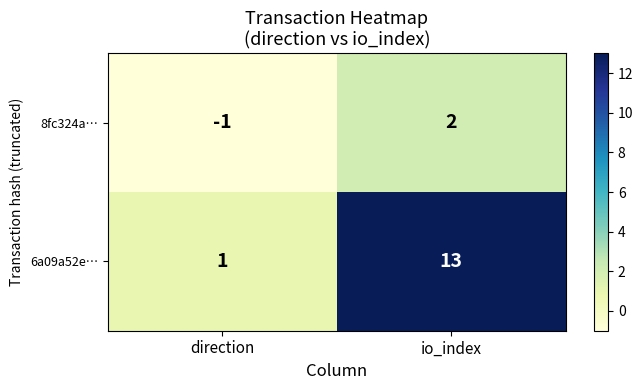

How many categories are shown in the chart?

2